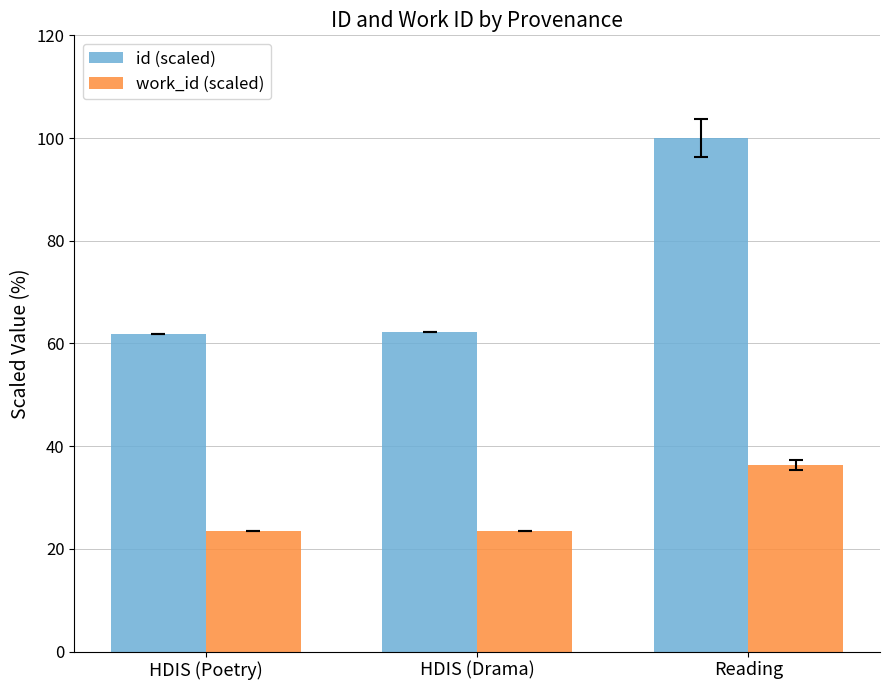

Between HDIS (Drama) and Reading, which series saw the biggest shift?

id (scaled)